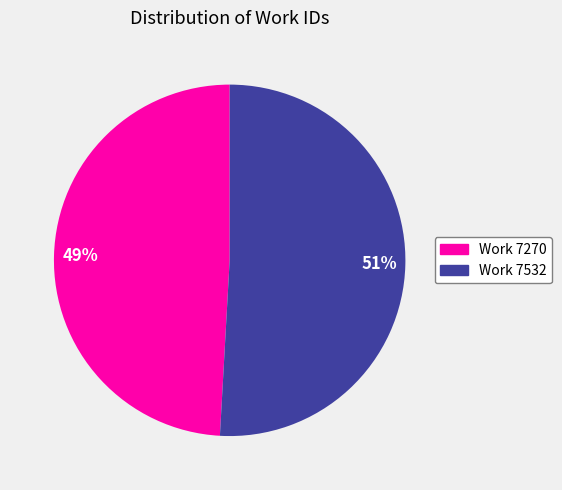

Rank the categories by value from lowest to highest.

Work 7270, Work 7532